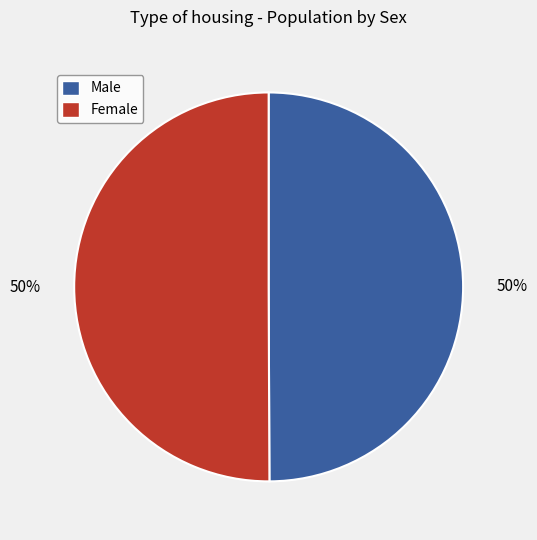

Approximately how many times larger is the value at Male compared to Female?

1.0